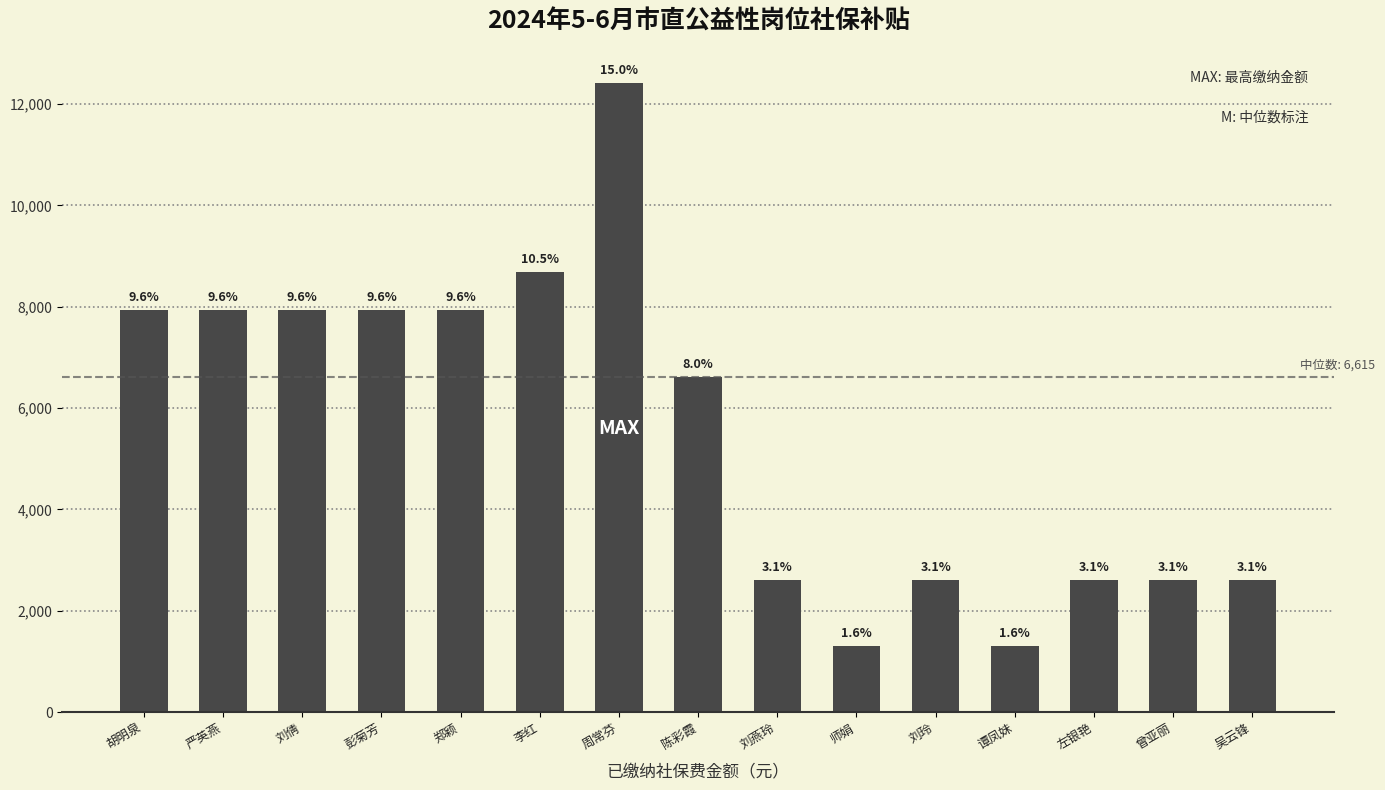

Rank the categories by value from lowest to highest.

师娟, 谭凤妹, 刘燕玲, 刘玲, 左银艳, 曾亚丽, 吴云锋, 陈彩霞, 胡明泉, 严英燕, 刘倩, 彭菊芳, 郑颖, 李红, 周常芬